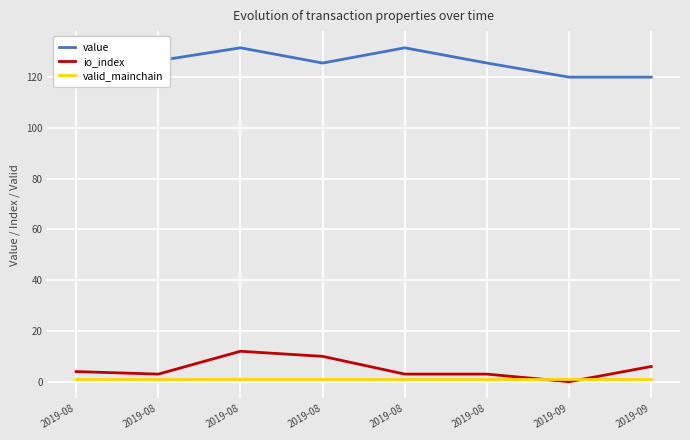

What are all the series names shown in the legend?

value, io_index, valid_mainchain